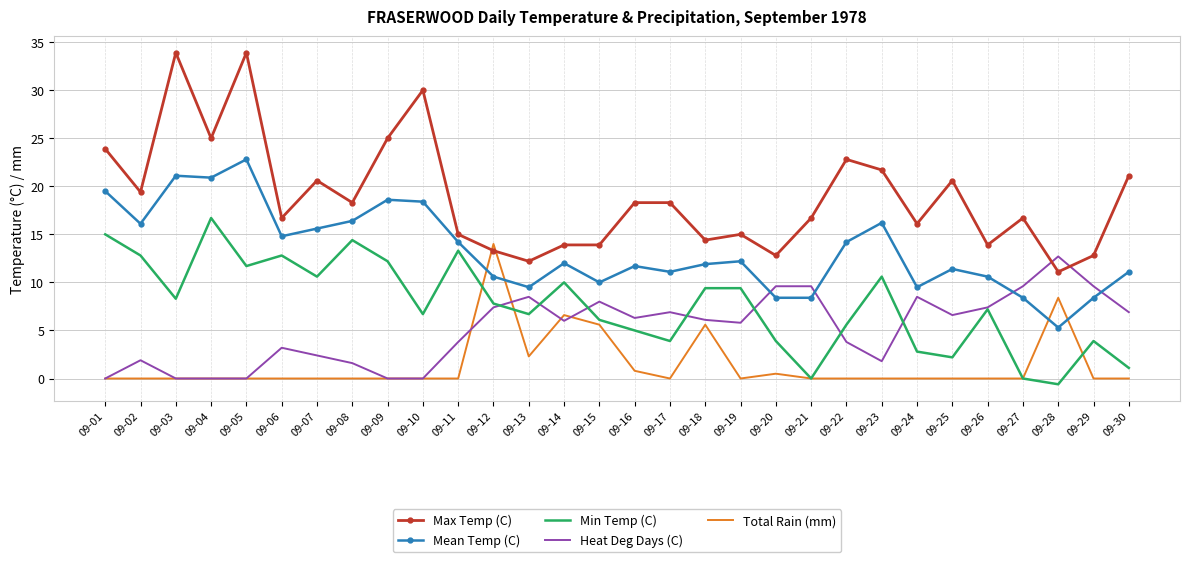

Where is the first local maximum for Heat Deg Days (C)?

09-02